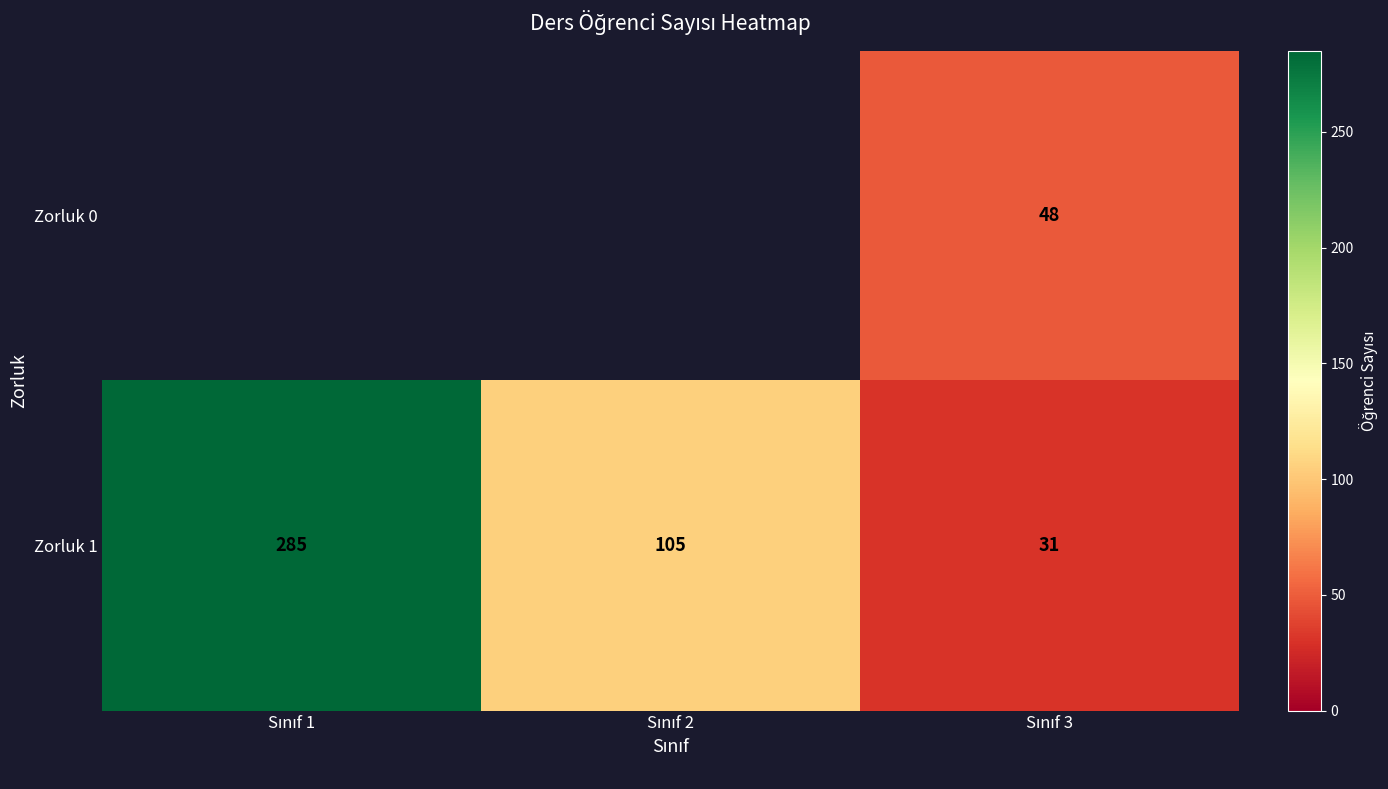

What is the lowest value of the Zorluk 1 series?

31